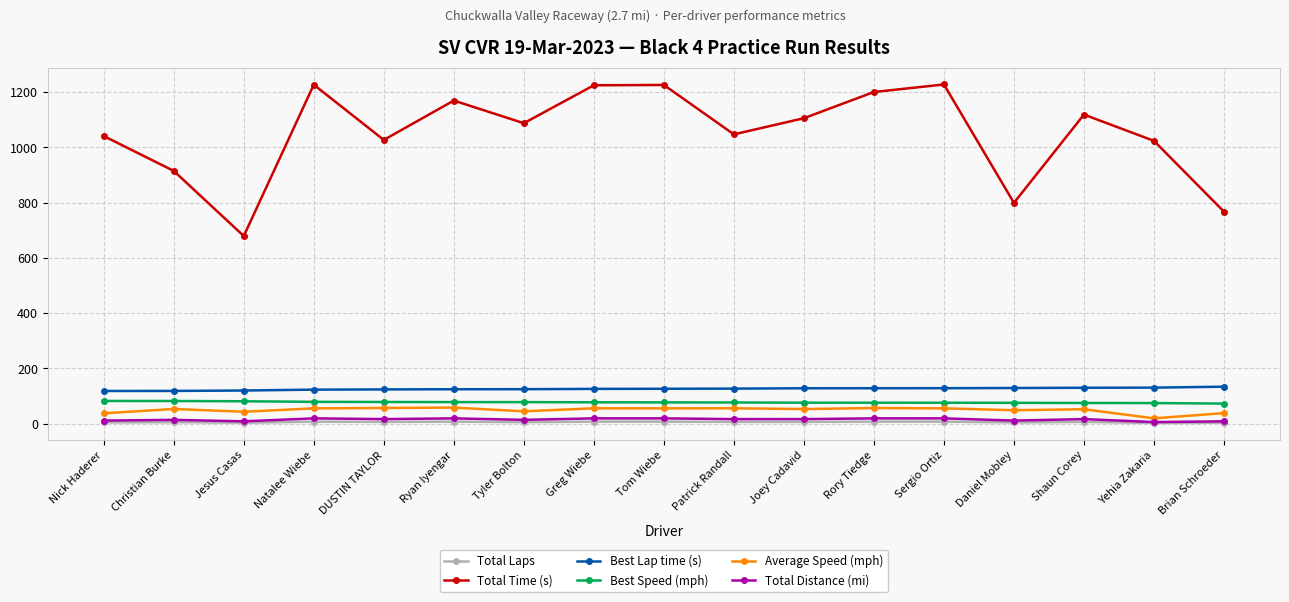

At how many categories does at least one series exceed 538?

17